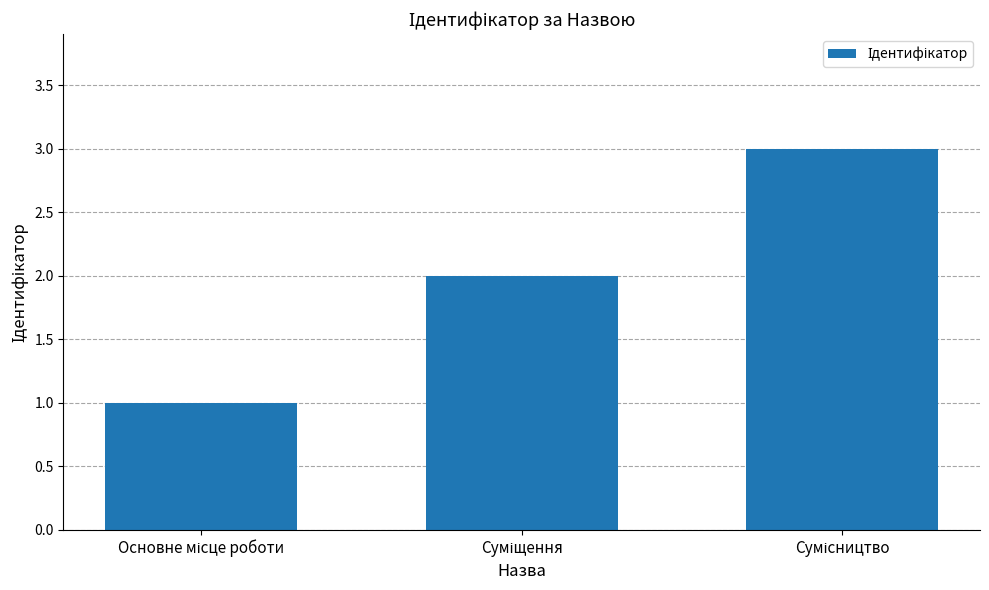

What is the maximum value shown in the chart?

3